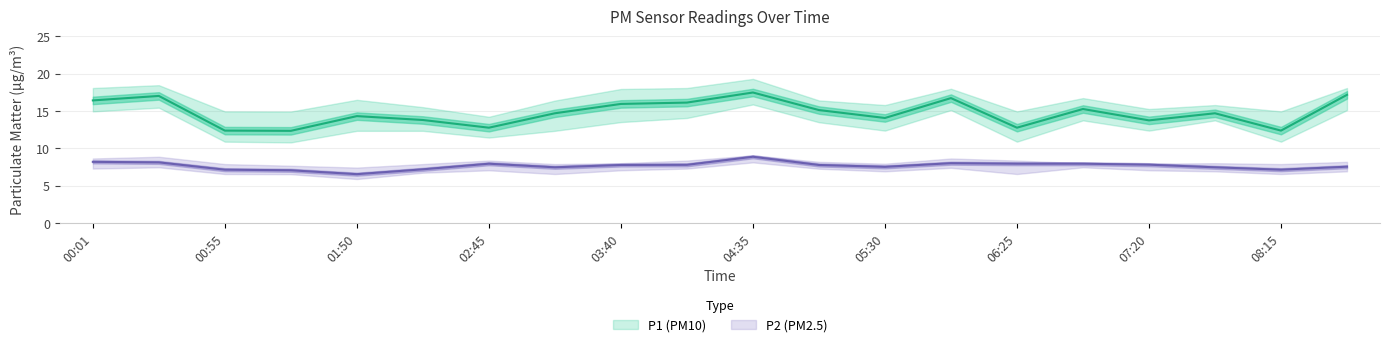

True or false: P2 has more than 0 points higher than both neighbors.

True